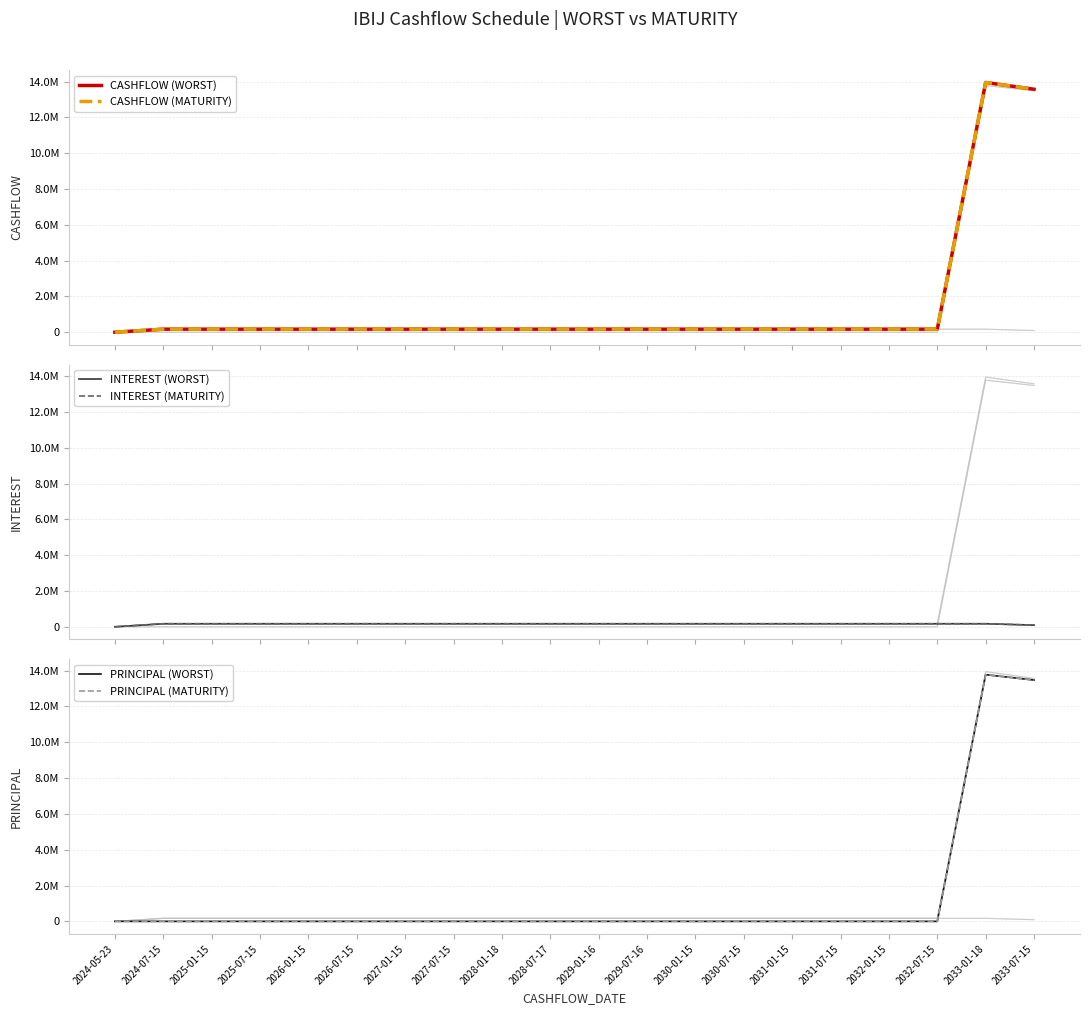

How many categories are shown in the chart?

20